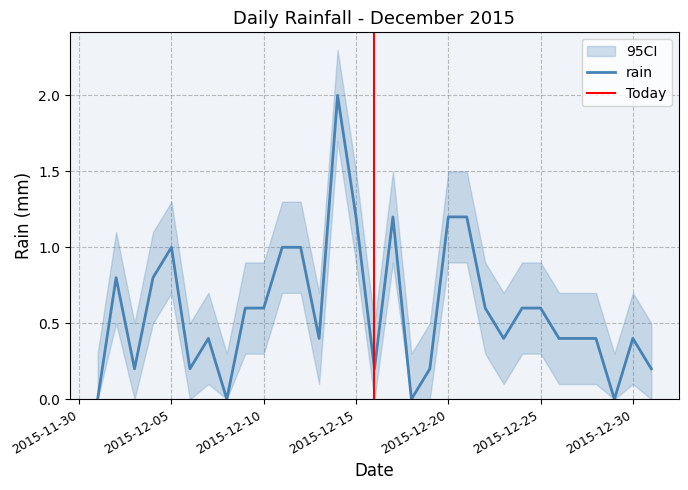

Reading left to right, what are all the values shown in this chart?

0.0	0.8	0.2	0.8	1.0	0.2	0.4	0.0	0.6	0.6	1.0	1.0	0.4	2.0	1.2	0.2	1.2	0.0	0.2	1.2	1.2	0.6	0.4	0.6	0.6	0.4	0.4	0.4	0.0	0.4	0.2